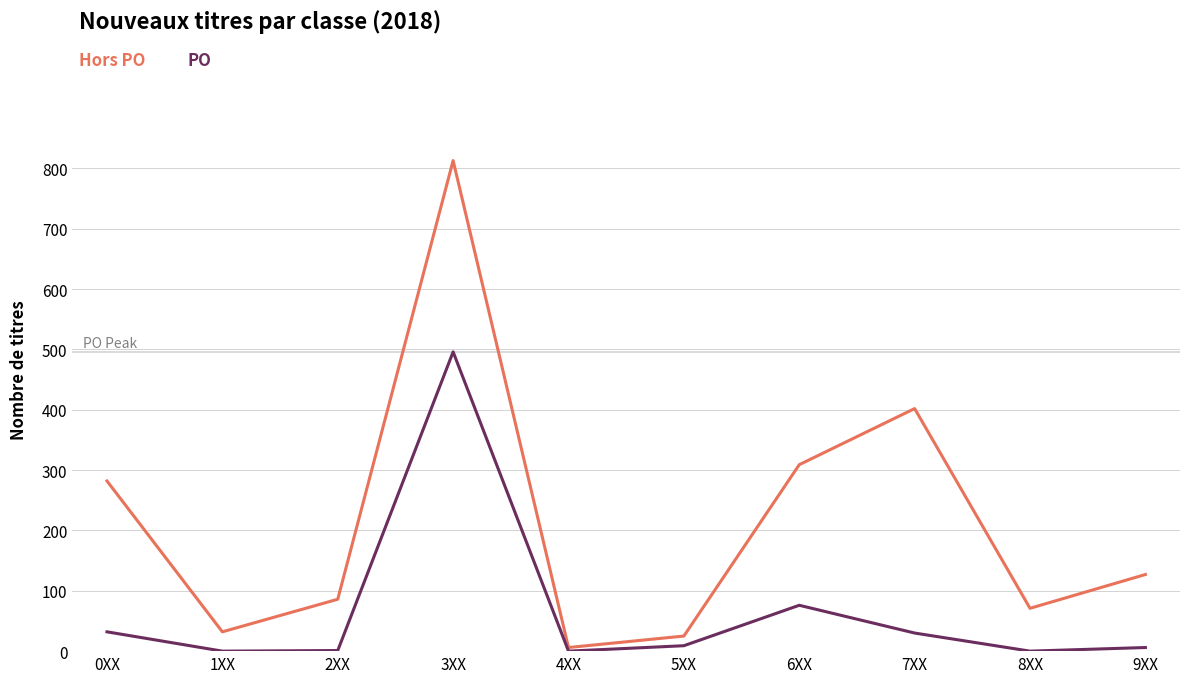

What is the maximum value shown in the chart?

813